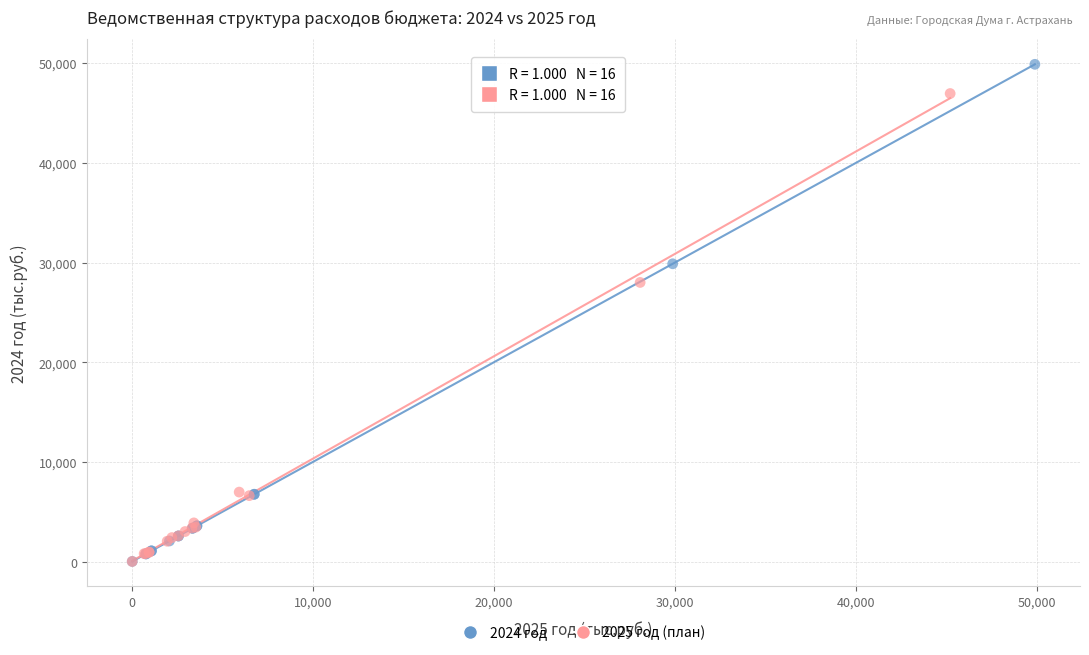

Which series reaches the maximum Y coordinate?

2024 год